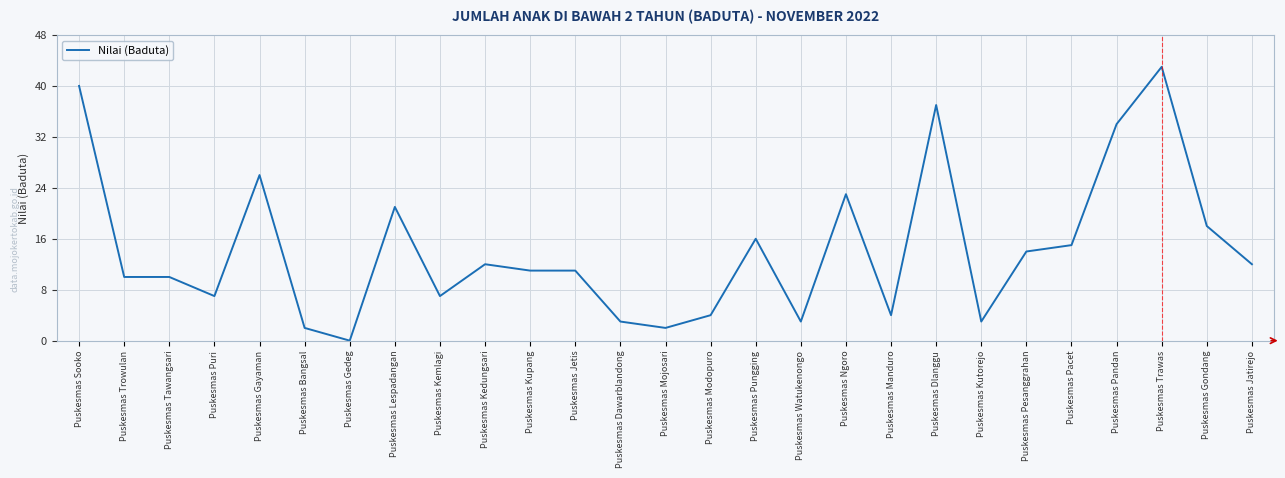

What is the change in value from Puskesmas Puri to Puskesmas Pesanggrahan?

+7